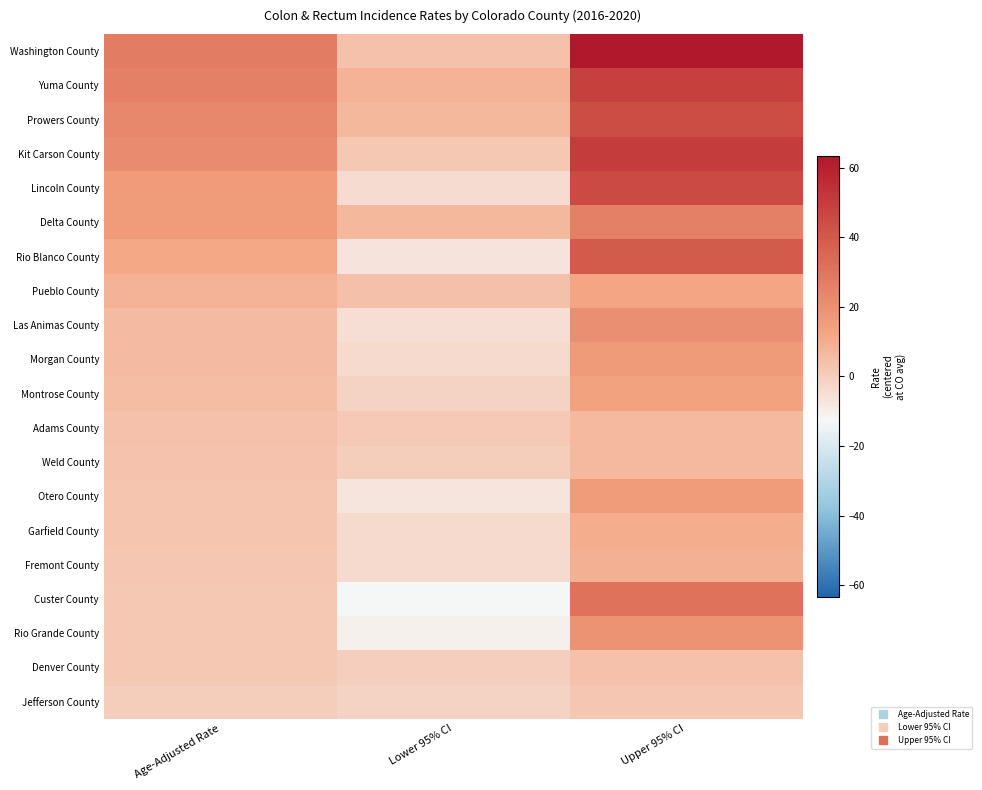

Reading left to right, transcribe all the data shown in this chart.

Washington County: Age-Adjusted Rate=27.6	Lower 95% CI=3.5	Upper 95% CI=63.4
Yuma County: Age-Adjusted Rate=25.8	Lower 95% CI=8.4	Upper 95% CI=48.6
Prowers County: Age-Adjusted Rate=23.0	Lower 95% CI=6.5	Upper 95% CI=44.4
Kit Carson County: Age-Adjusted Rate=21.9	Lower 95% CI=1.7	Upper 95% CI=50.4
Lincoln County: Age-Adjusted Rate=15.6	Lower 95% CI=-4.1	Upper 95% CI=45.4
Delta County: Age-Adjusted Rate=15.4	Lower 95% CI=6.7	Upper 95% CI=25.8
Rio Blanco County: Age-Adjusted Rate=11.8	Lower 95% CI=-6.7	Upper 95% CI=39.6
Pueblo County: Age-Adjusted Rate=8.2	Lower 95% CI=4.4	Upper 95% CI=12.3
Las Animas County: Age-Adjusted Rate=5.7	Lower 95% CI=-5.3	Upper 95% CI=20.6
Morgan County: Age-Adjusted Rate=5.5	Lower 95% CI=-3.5	Upper 95% CI=16.5
Montrose County: Age-Adjusted Rate=5.3	Lower 95% CI=-1.6	Upper 95% CI=13.5
Adams County: Age-Adjusted Rate=3.5	Lower 95% CI=1.1	Upper 95% CI=6.1
Weld County: Age-Adjusted Rate=3.2	Lower 95% CI=0.2	Upper 95% CI=6.3
Otero County: Age-Adjusted Rate=2.8	Lower 95% CI=-7.0	Upper 95% CI=15.6
Garfield County: Age-Adjusted Rate=2.6	Lower 95% CI=-3.7	Upper 95% CI=10.1
Fremont County: Age-Adjusted Rate=2.3	Lower 95% CI=-3.6	Upper 95% CI=9.2
Custer County: Age-Adjusted Rate=1.9	Lower 95% CI=-13.1	Upper 95% CI=31.1
Rio Grande County: Age-Adjusted Rate=1.7	Lower 95% CI=-10.7	Upper 95% CI=19.3
Denver County: Age-Adjusted Rate=1.7	Lower 95% CI=-0.2	Upper 95% CI=3.7
Jefferson County: Age-Adjusted Rate=0.3	Lower 95% CI=-1.6	Upper 95% CI=2.3